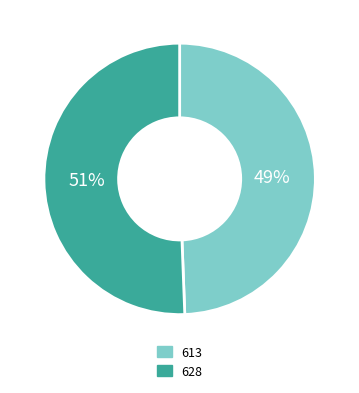

Combined, do 613 and 628 account for over 50%?

Yes